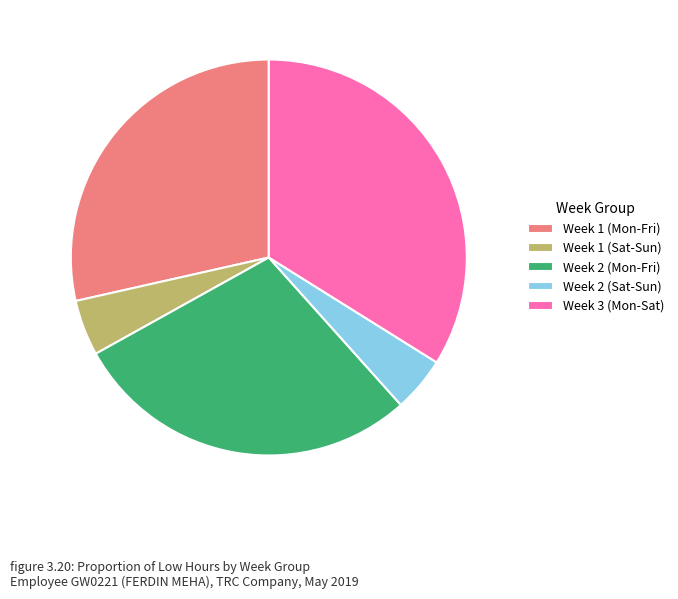

Which category has the biggest portion of the pie?

Week 3 (Mon-Sat)